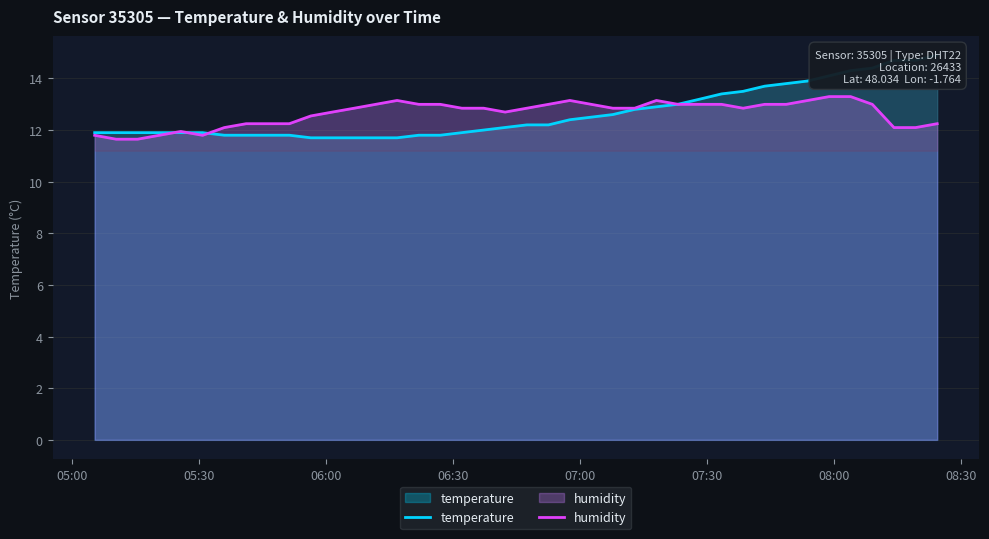

True or false: humidity and temperature intersect in this chart.

True